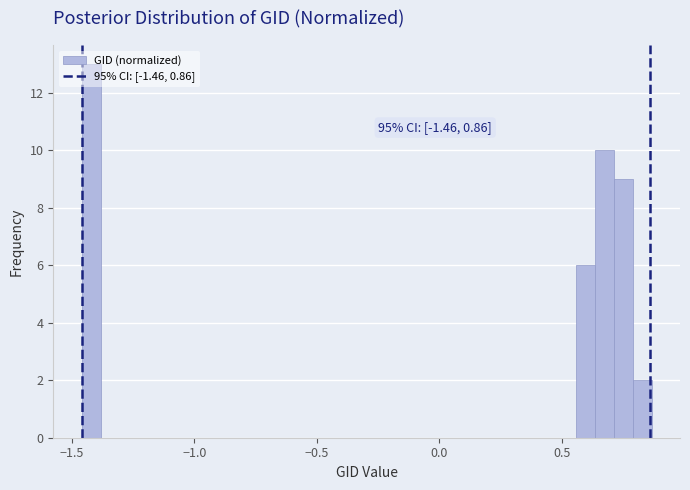

Read against the x-axis, roughly where is the centre of the tallest bar?

-1.40